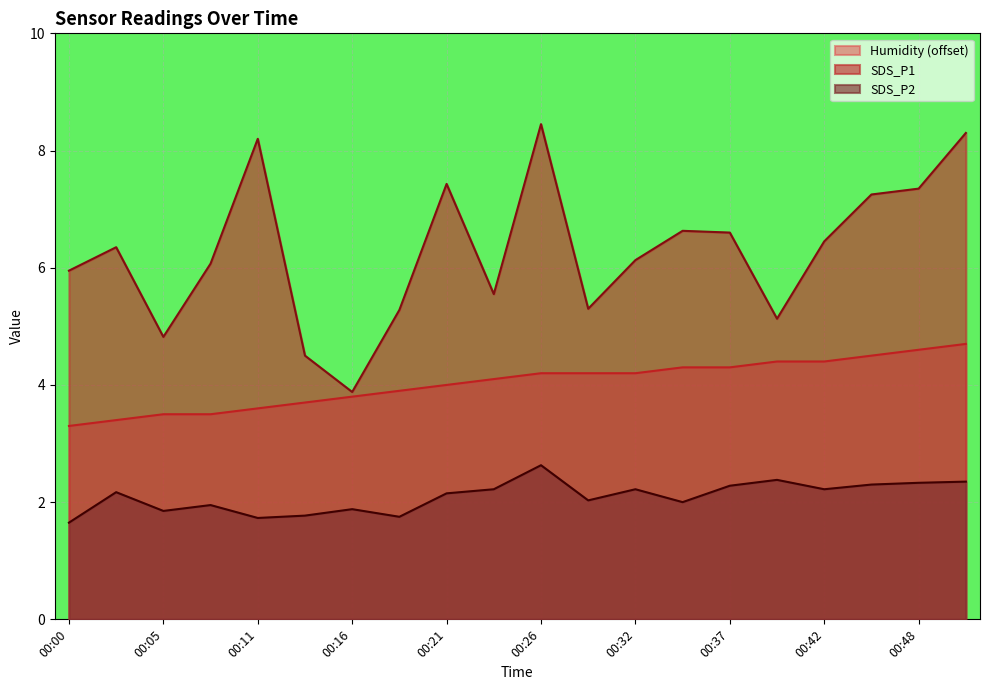

What is the value of the Humidity point at the 19th from the left?

4.6